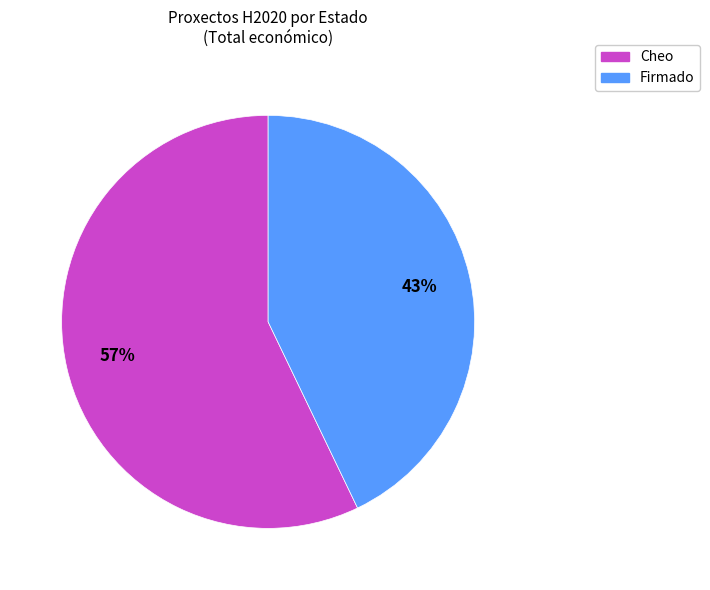

To the nearest percent, what is the average slice percentage?

50%